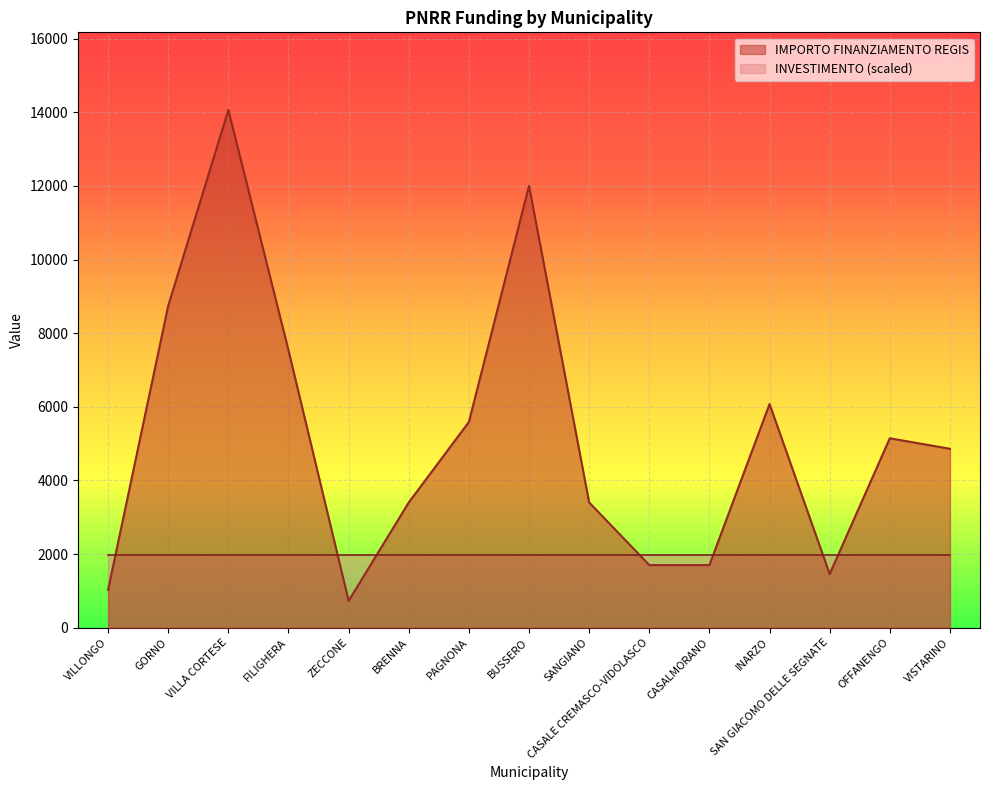

The value at INARZO is 8621. True or false?

False